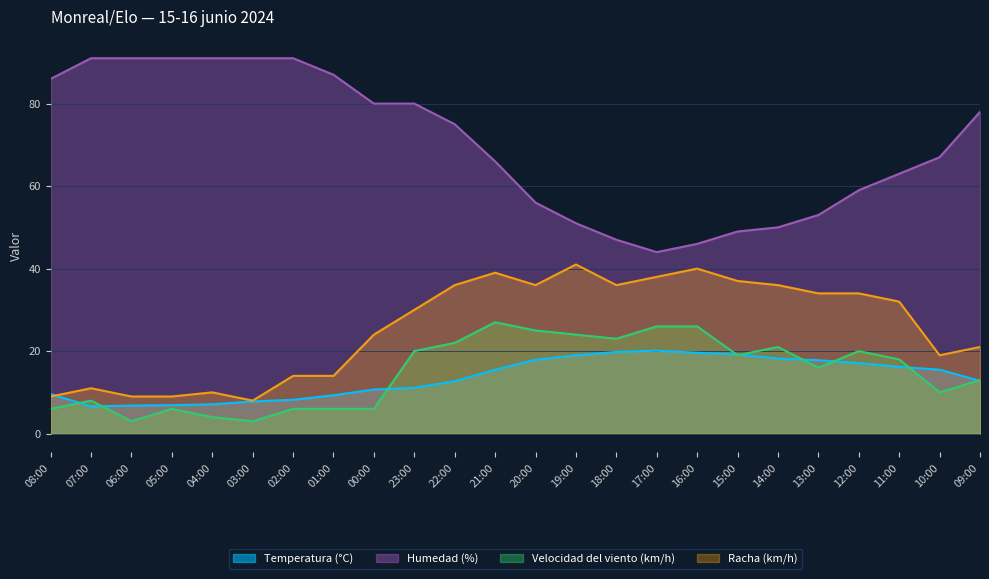

Which has a higher value, 17:00 or 13:00?

17:00